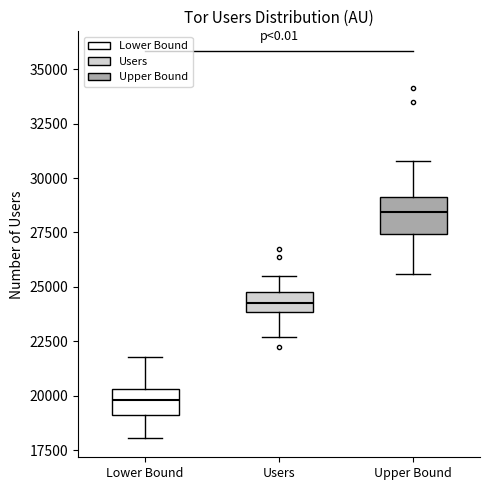

Where is the upper edge of the box for Users on the y-axis? The values are not printed on the chart, so give them approximately, as read against the axis.

24500